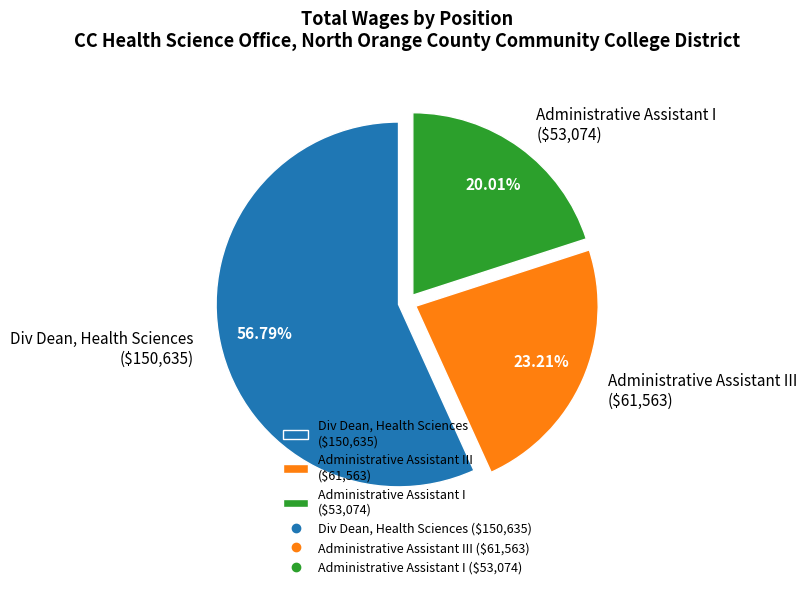

Which slice represents more than half of the pie?

Div Dean, Health Sciences ($150,635)